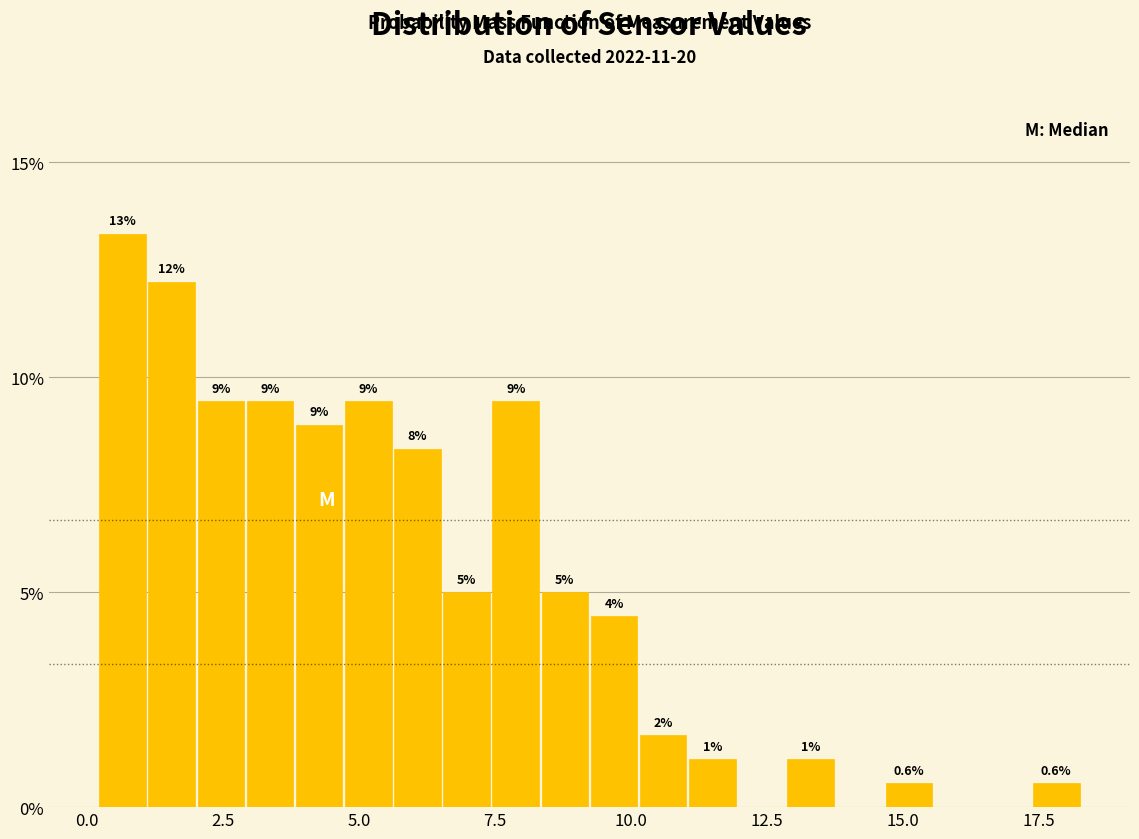

Around what value on the x-axis is the tallest bar? Give the approximate position of its centre, as read against the axis.

0.5